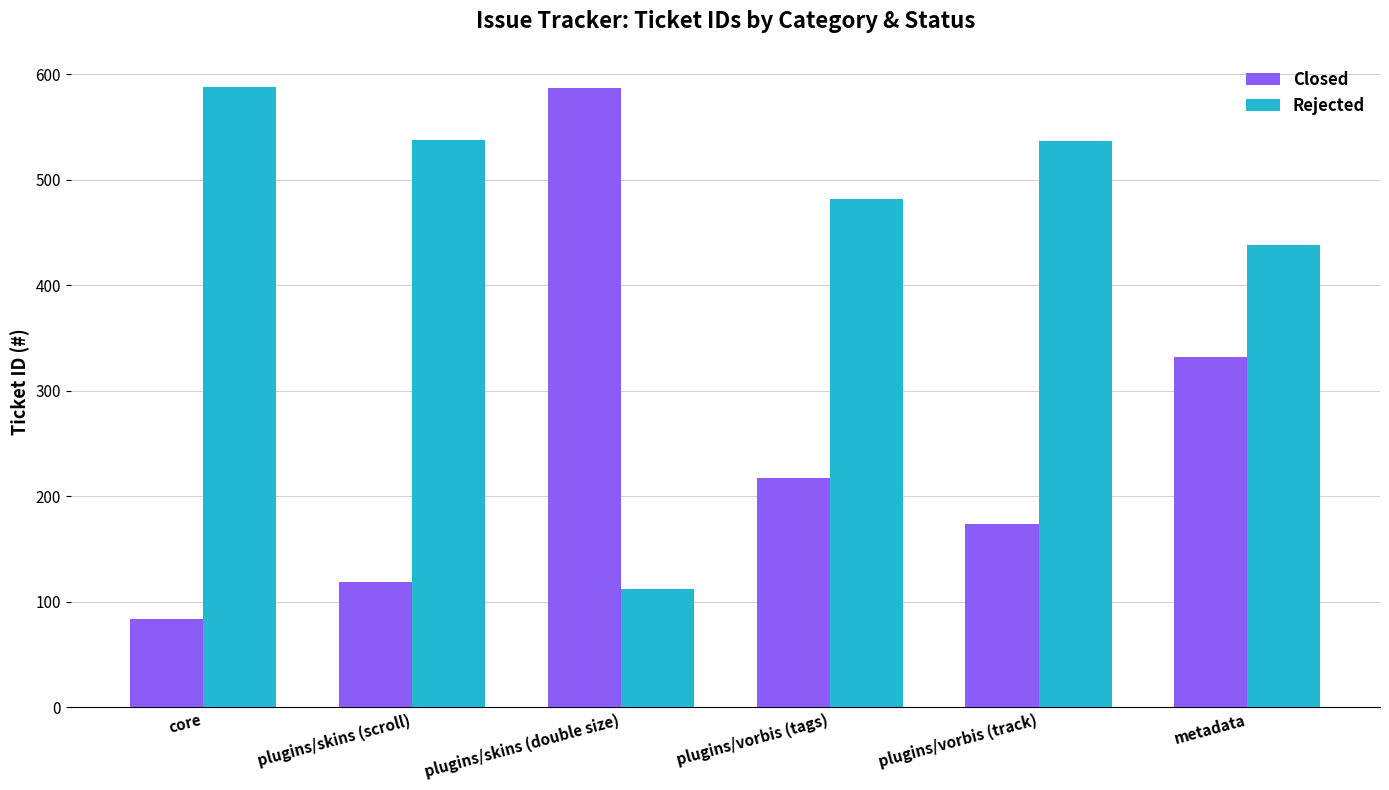

What are all the series names shown in the legend?

Closed, Rejected